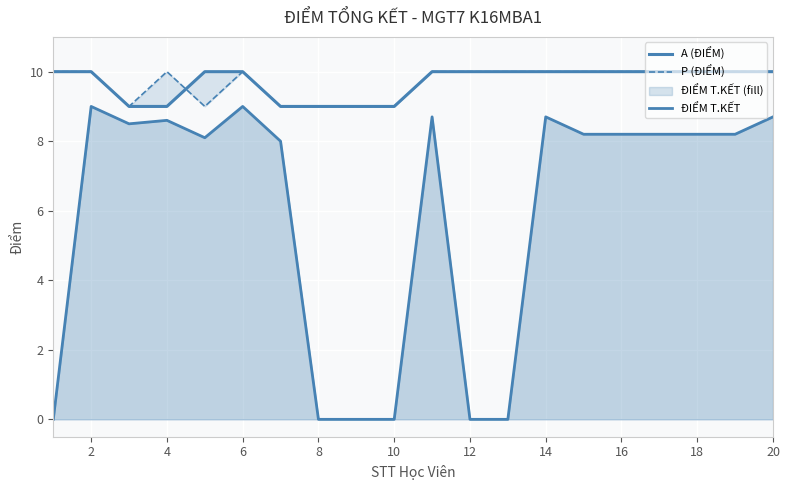

How many lines are shown in the chart?

3